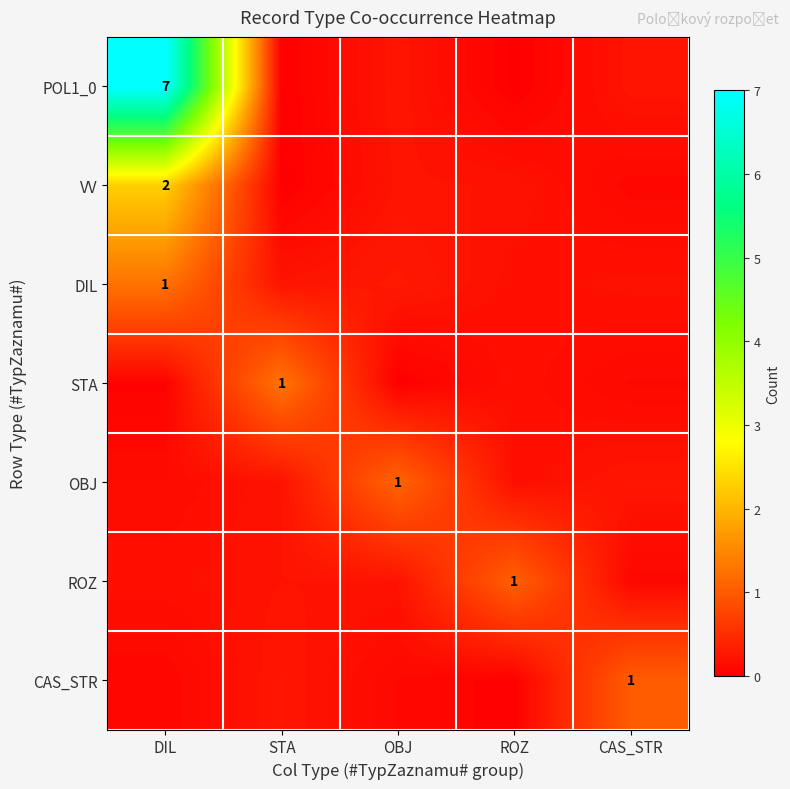

Rank the categories by row_5 value from lowest to highest.

CAS_STR, DIL, OBJ, STA, ROZ